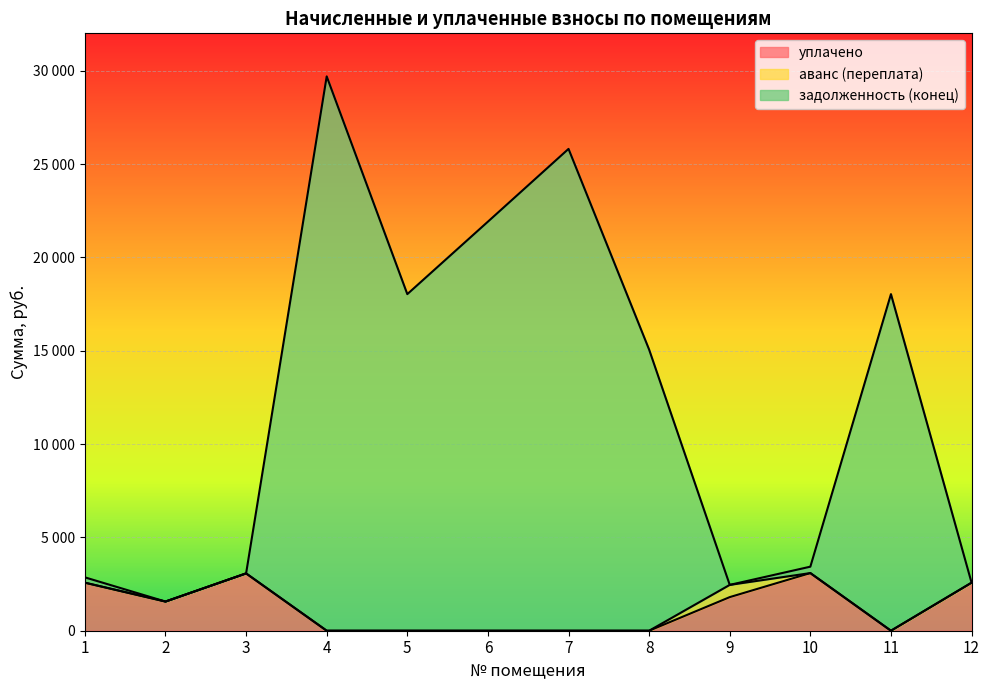

True or false: задолженность (конец) and уплачено cross at least once.

False